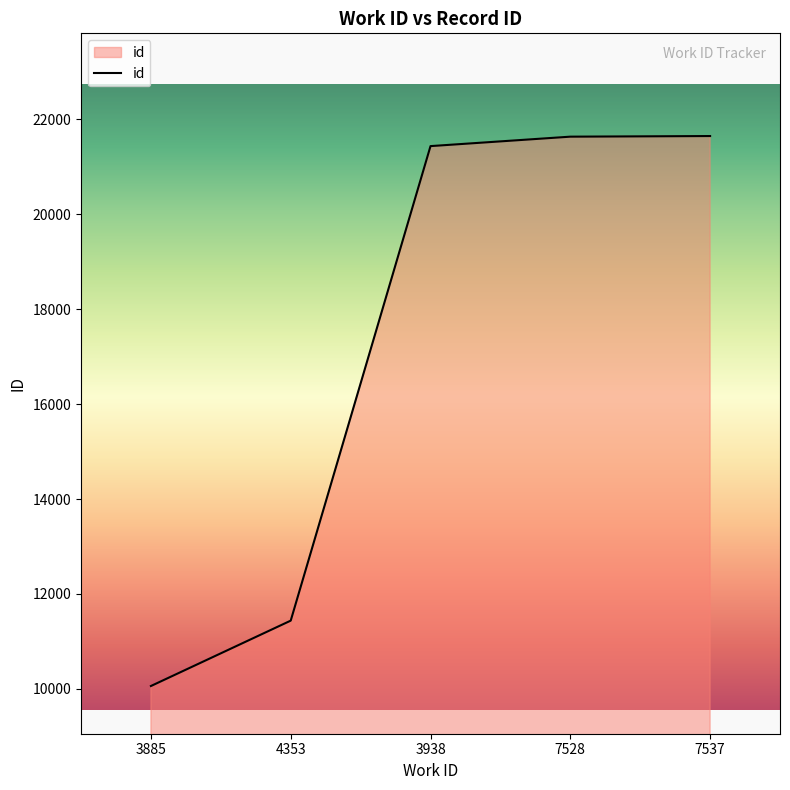

True or false: the data shows 21439 at 3938.

True